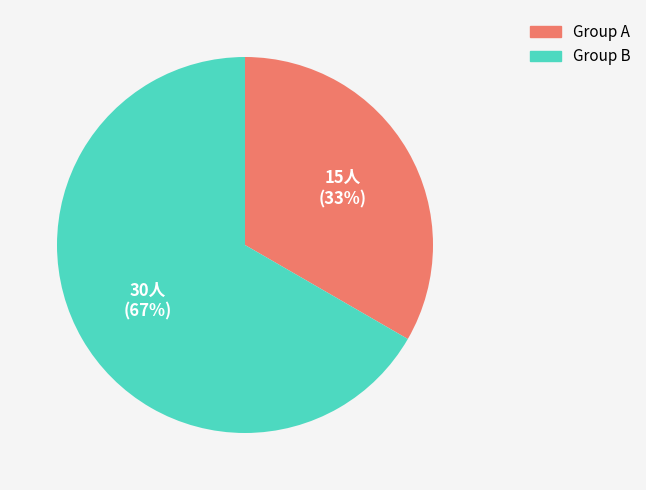

Is there any slice that represents more than half of the pie?

Yes